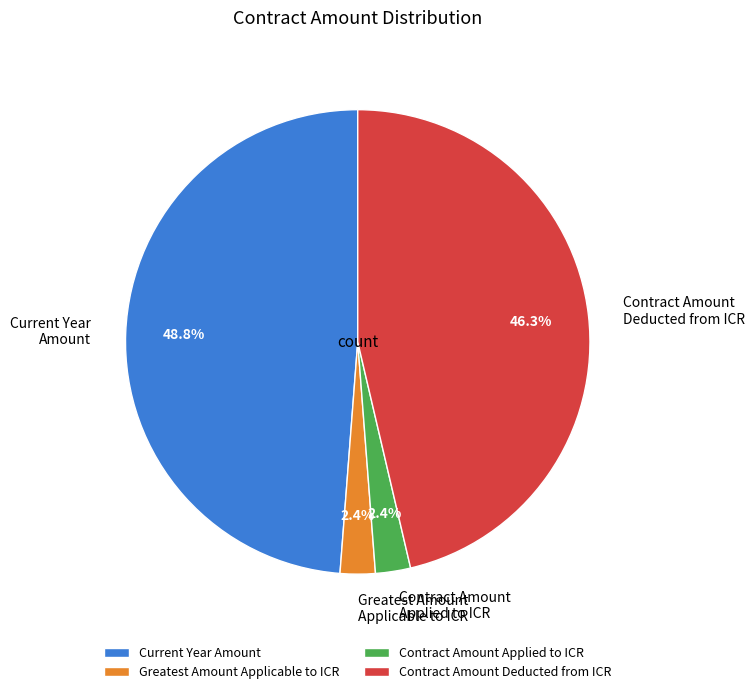

Between Greatest Amount Applicable to ICR and Current Year Amount, which is larger?

Current Year Amount